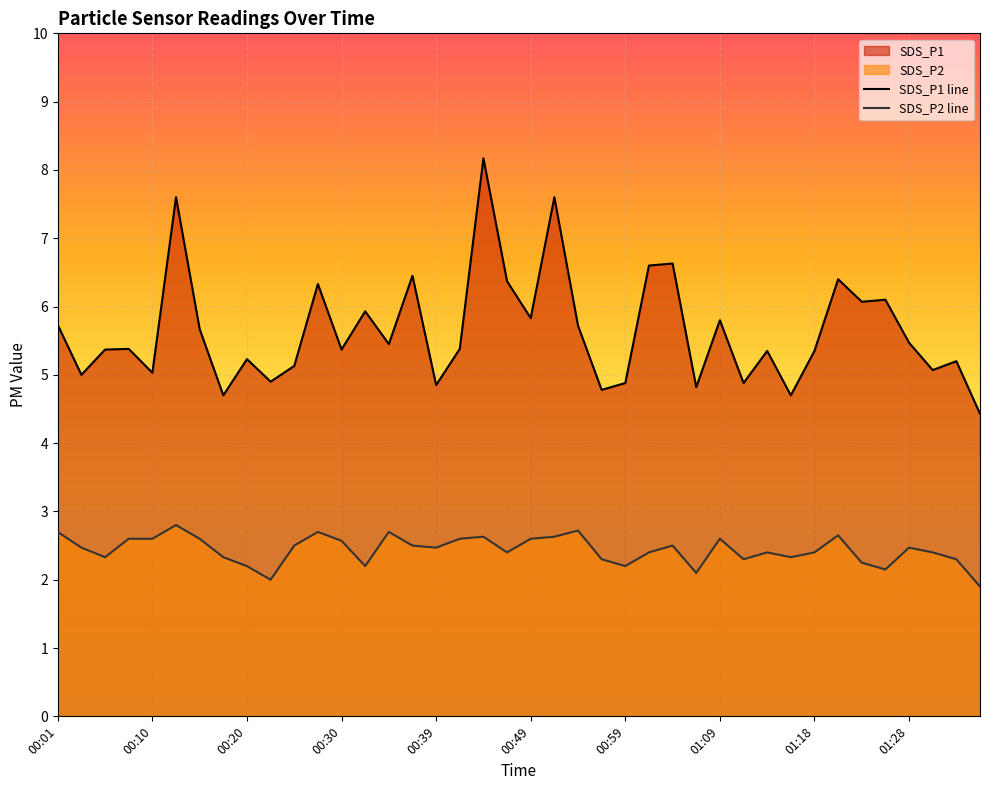

True or false: SDS_P1 line and SDS_P2 line cross at least once.

False